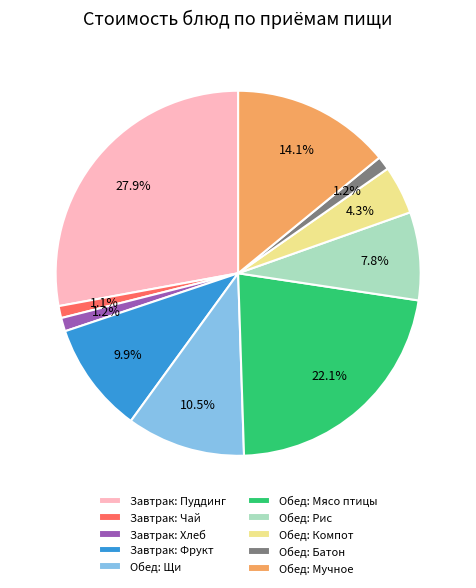

How many segments does this pie chart have?

10